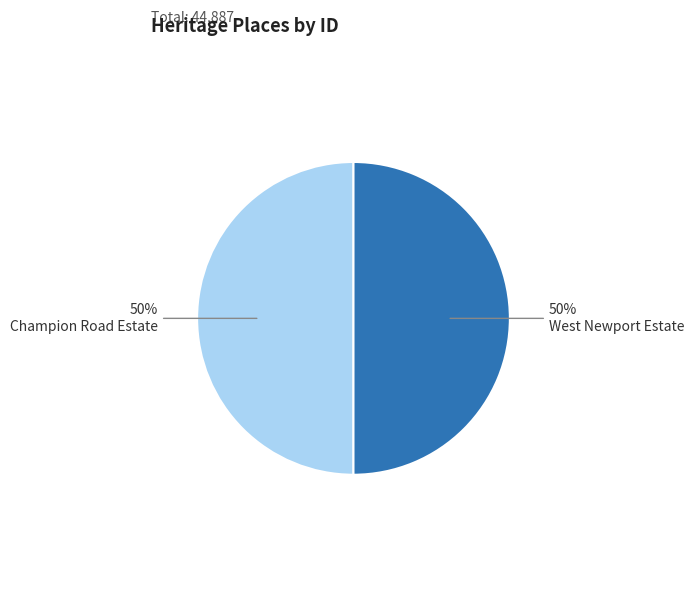

To the nearest percent, what is the average slice percentage?

50%